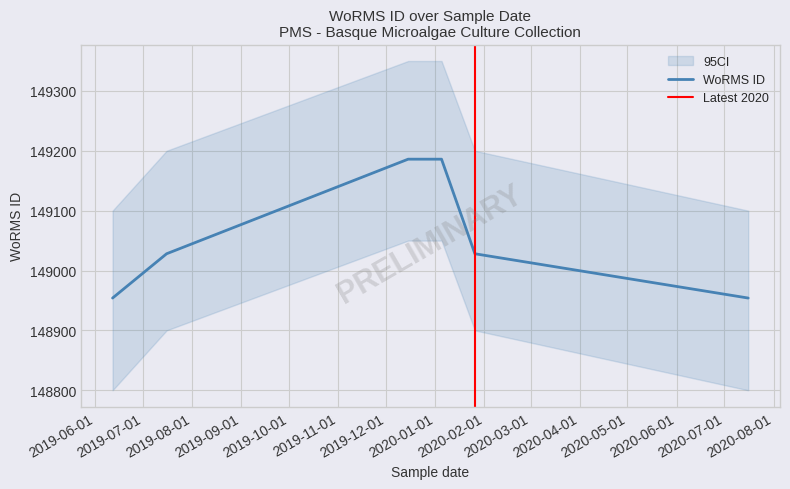

Is it true that the value at 2019-06-12 is 260632?

False